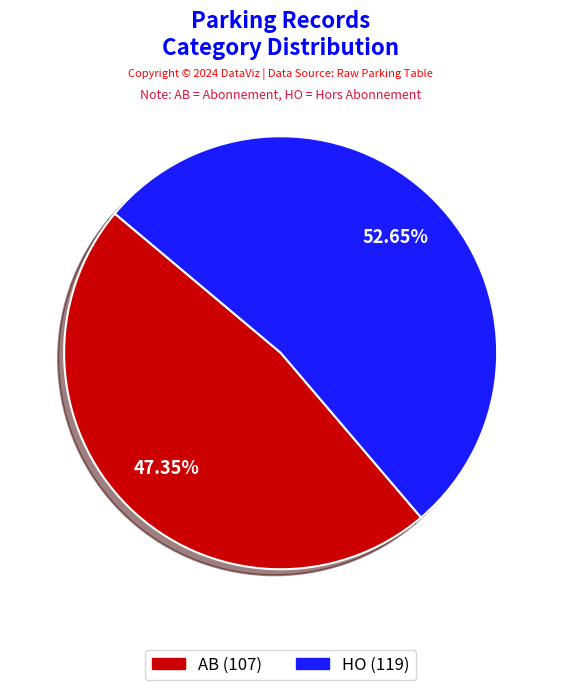

What is the total percentage of HO and AB?

100.0%